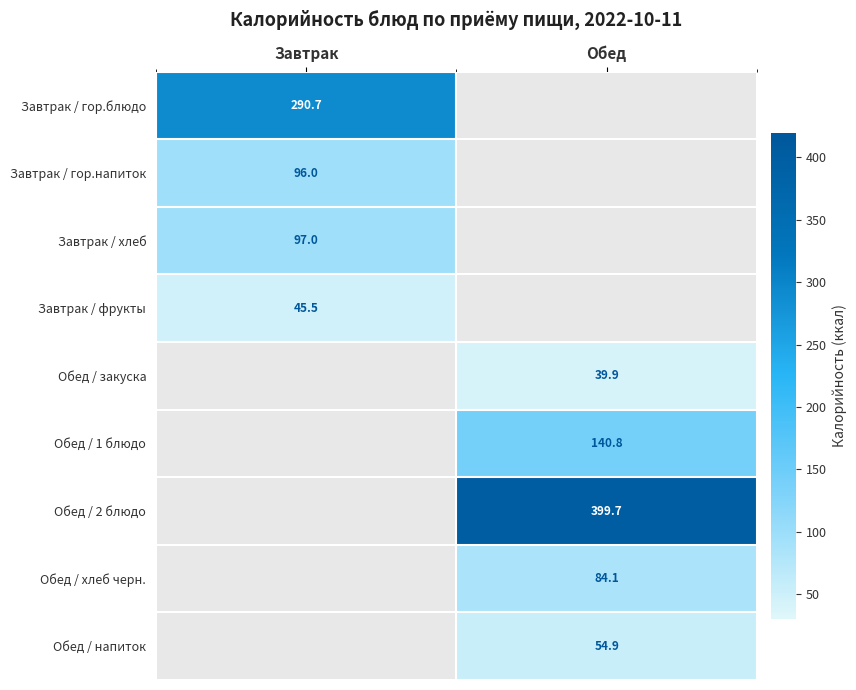

What is the maximum value shown in the chart?

399.7